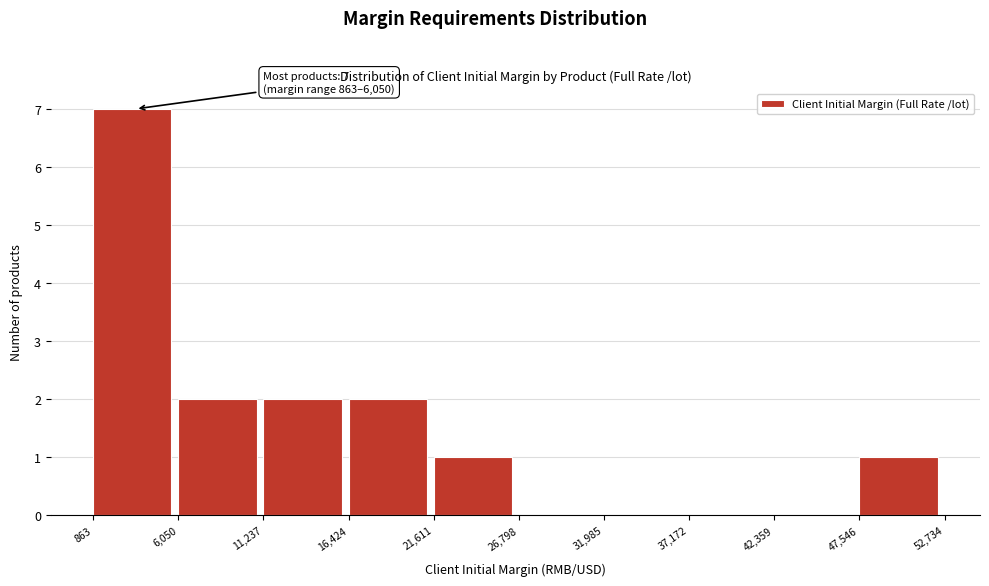

Over which range of the x-axis is the bar tallest?

863 to 6,050